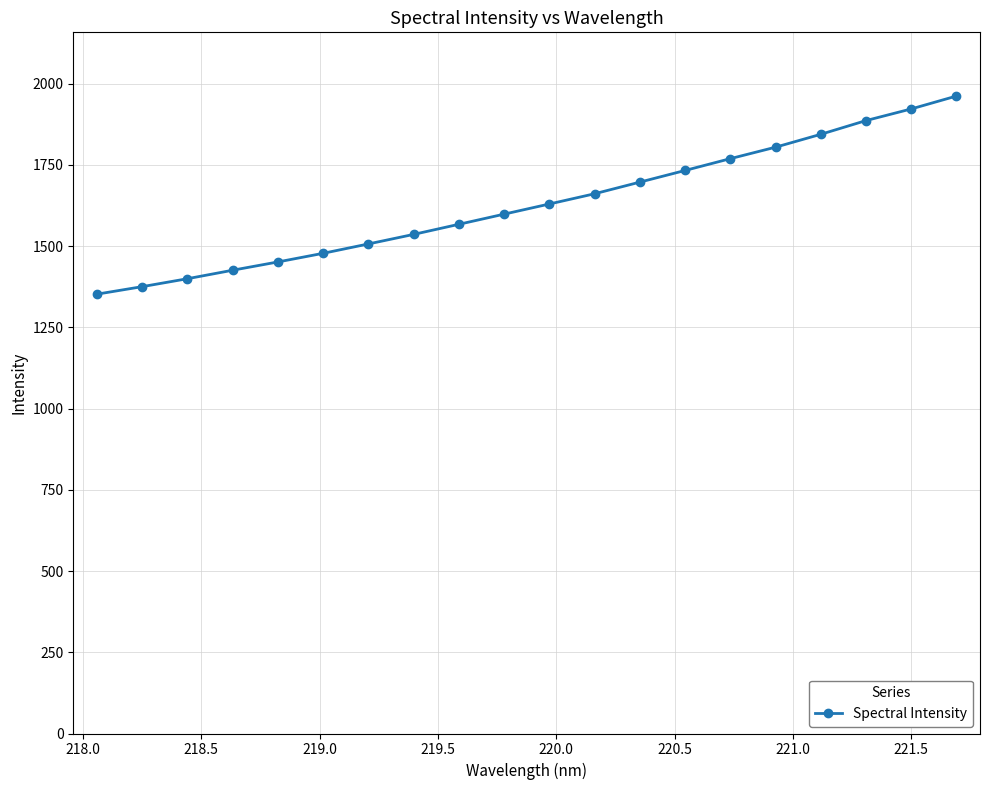

What is the difference between the maximum and minimum values?

609.6